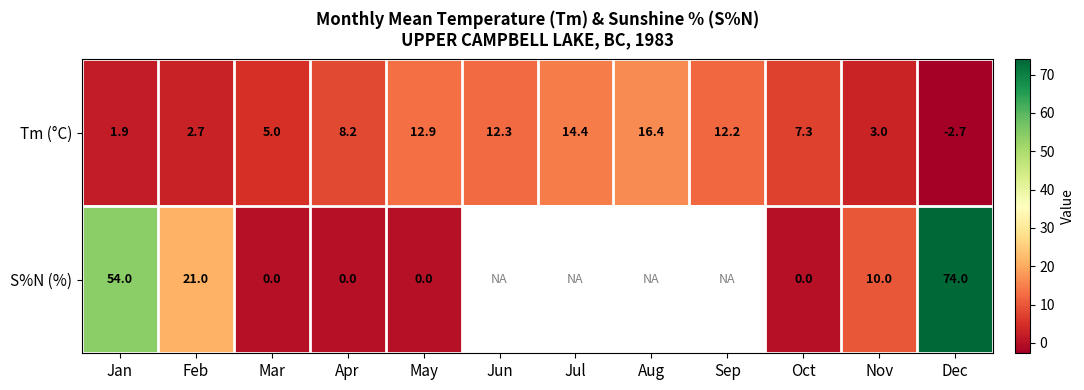

How many values in Tm (°C) are below zero?

1